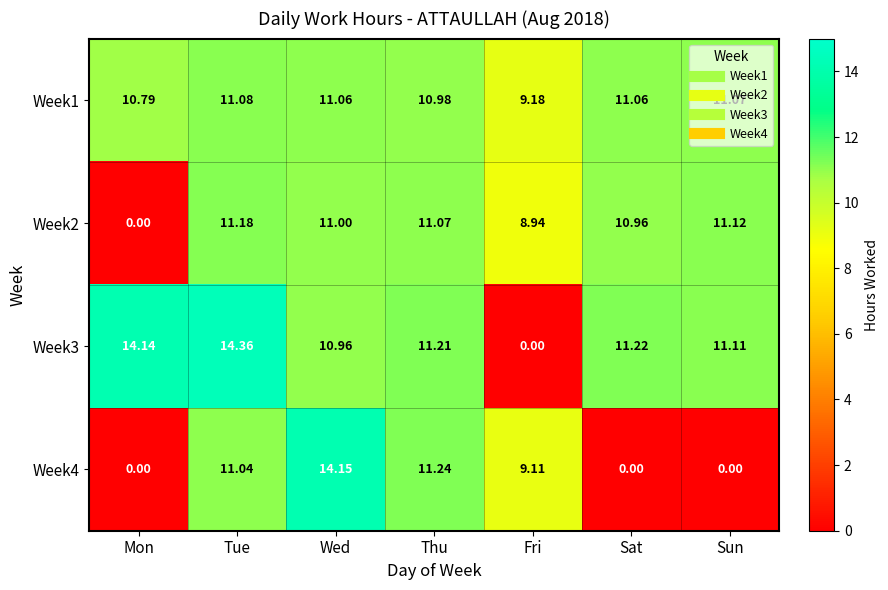

Is the value of Week1 at Wed greater than the value of Week2 at Mon?

Yes